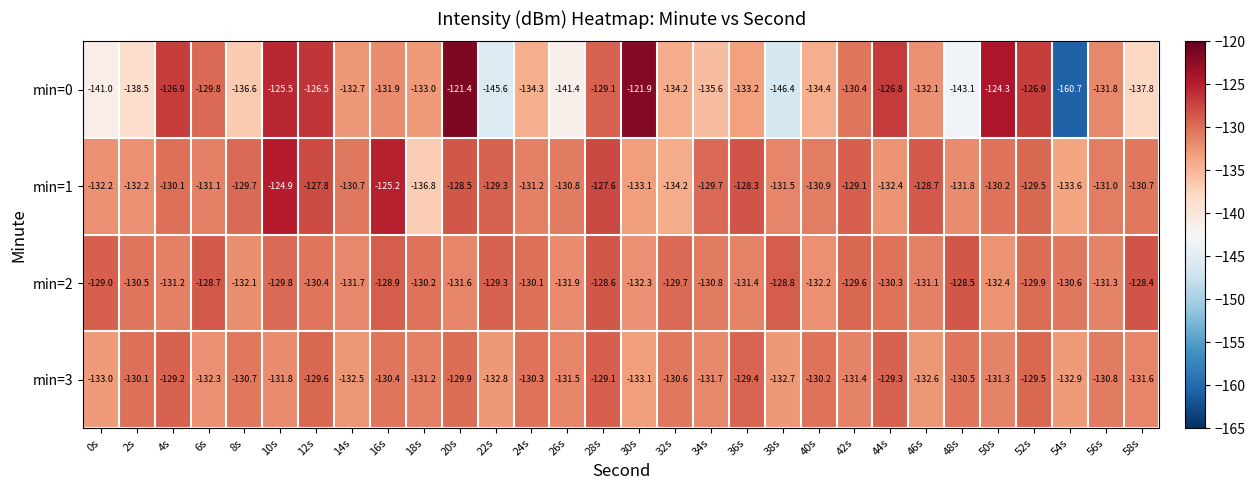

List the series in order of their peak value, lowest first.

min=3, min=2, min=1, min=0